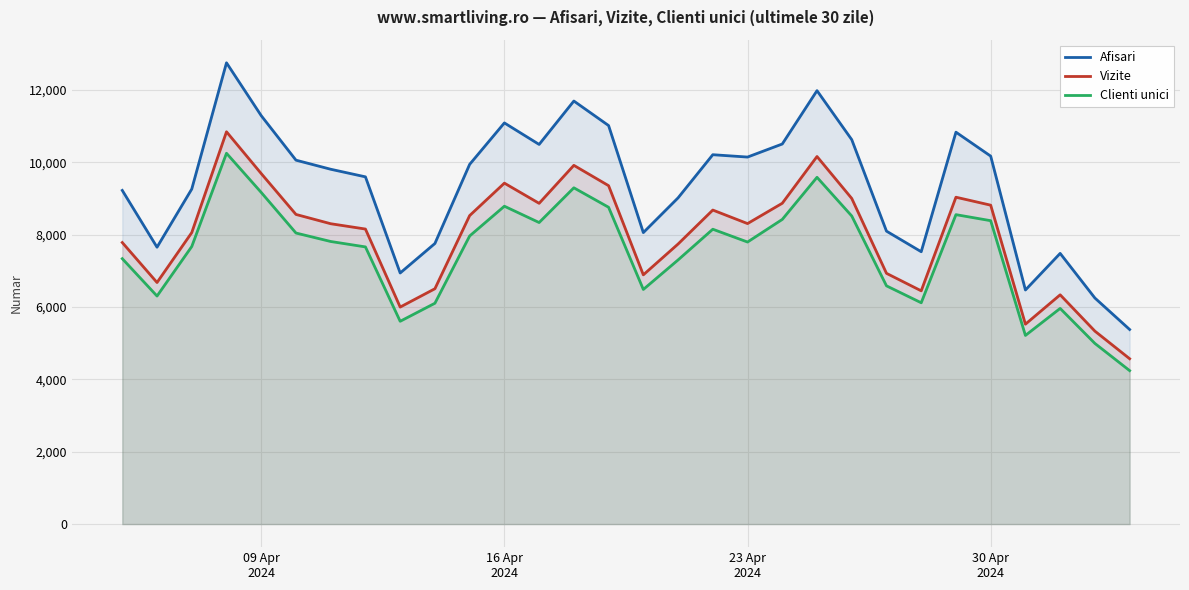

Reading left to right, transcribe all the data shown in this chart.

Afisari: 9224	7654	9262	12752	11290	10060	9809	9599	6941	7757	9944	11090	10495	11695	11017	8058	9018	10211	10146	10507	11982	10627	8098	7529	10834	10172	6471	7483	6249	5379
Vizite: 7783	6678	8058	10845	9690	8560	8303	8156	5999	6506	8528	9425	8867	9917	9355	6890	7742	8681	8307	8869	10161	9002	6932	6448	9036	8816	5526	6338	5334	4571
Clienti unici: 7337	6304	7673	10251	9168	8046	7812	7662	5606	6105	7964	8787	8336	9296	8758	6486	7302	8151	7797	8422	9586	8517	6586	6118	8554	8387	5215	5962	4994	4242